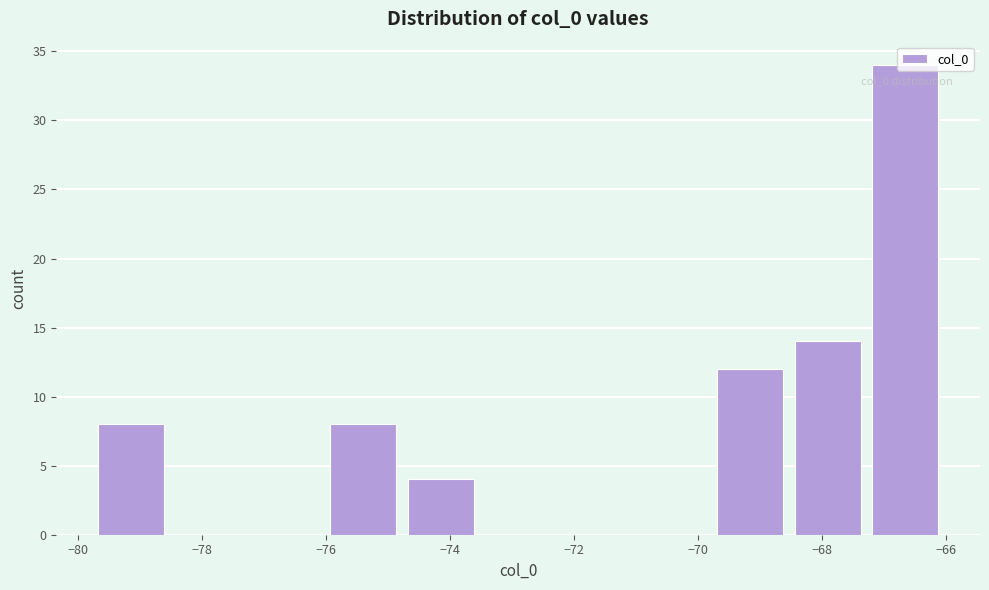

Which range on the x-axis has the tallest bar?

-67.2 to -66.0